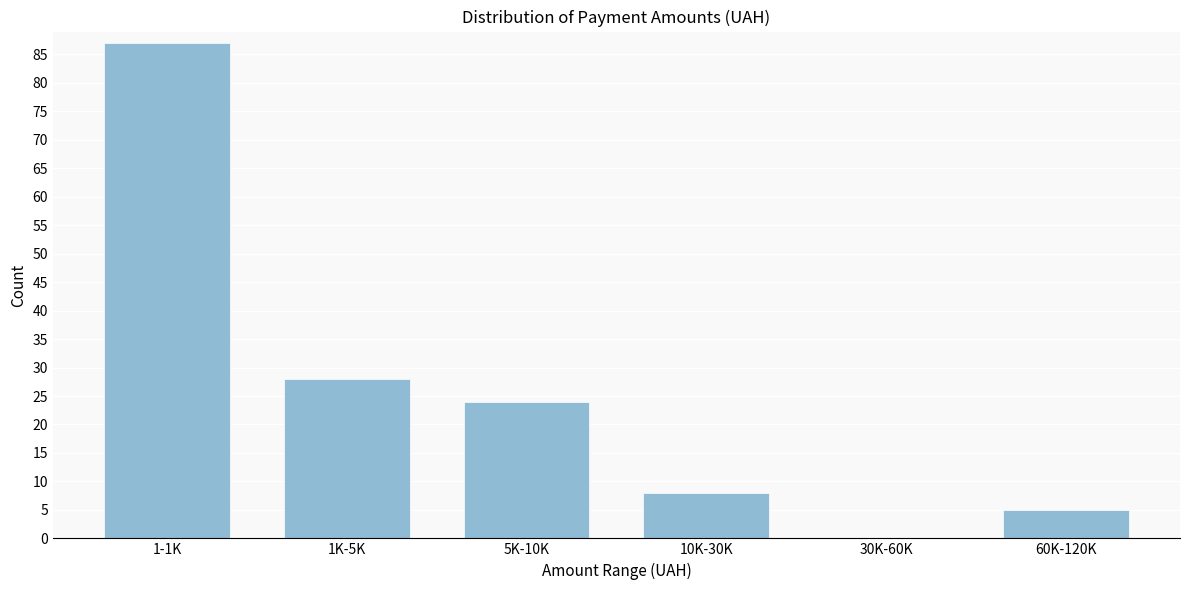

Reading right to left, transcribe all the data shown in this chart.

60K-120K=5	30K-60K=0	10K-30K=8	5K-10K=24	1K-5K=28	1-1K=87